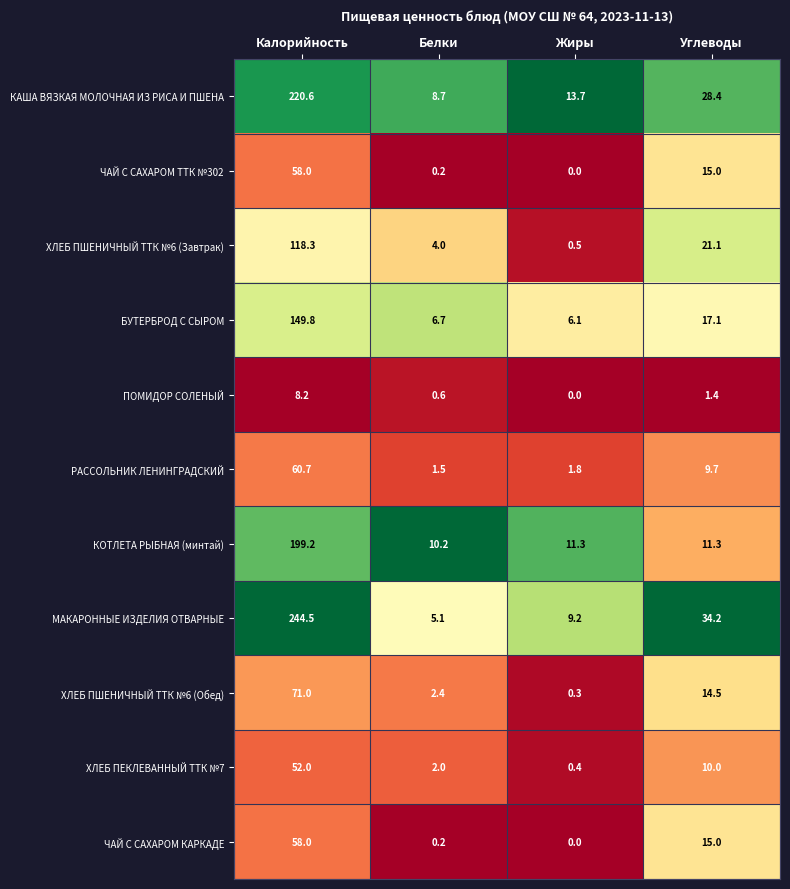

At how many categories does at least one series exceed 0?

4